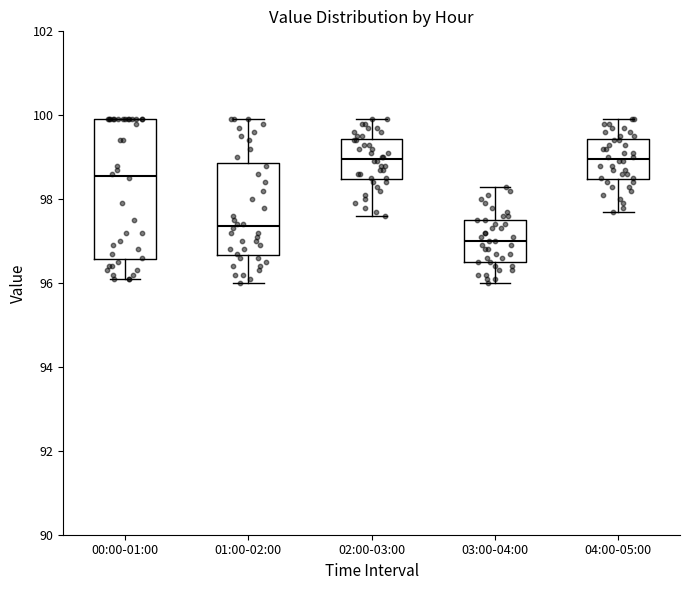

Reading left to right, transcribe this box plot: for each box, give where its median line is, the range the box spans, and where its two whiskers end, as read against the y-axis. The values are not printed on the chart, so give them approximately, as read against the axis.

00:00-01:00: median 98.6, box 96.6 to 100.0, whiskers 96.2 to 100.0
01:00-02:00: median 97.4, box 96.6 to 98.8, whiskers 96.0 to 100.0
02:00-03:00: median 99.0, box 98.4 to 99.4, whiskers 97.6 to 100.0
03:00-04:00: median 97.0, box 96.6 to 97.6, whiskers 96.0 to 98.4
04:00-05:00: median 99.0, box 98.4 to 99.4, whiskers 97.8 to 100.0